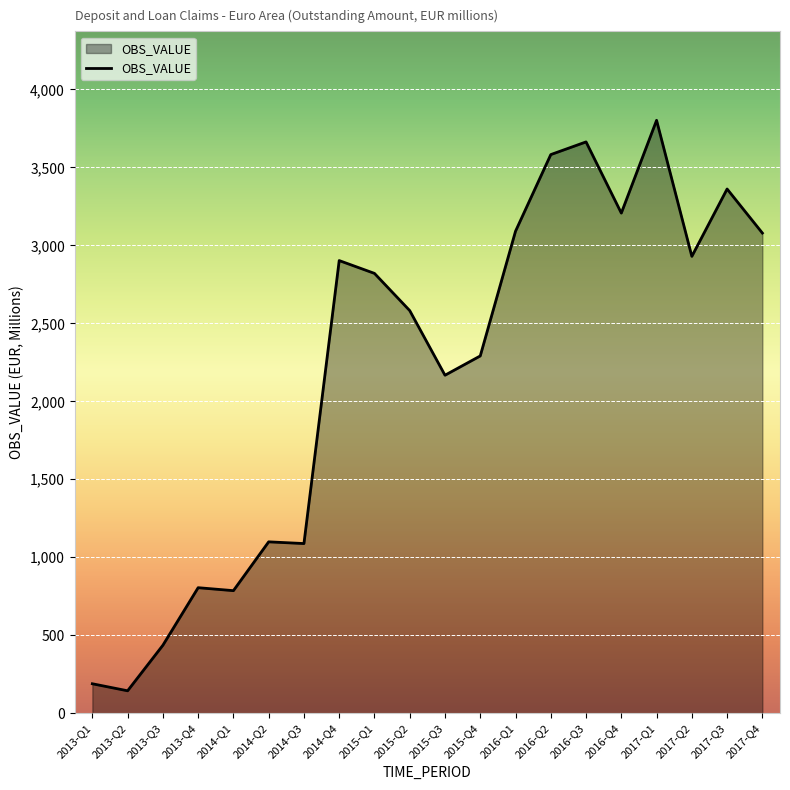

Does the chart have visible grid lines?

Yes